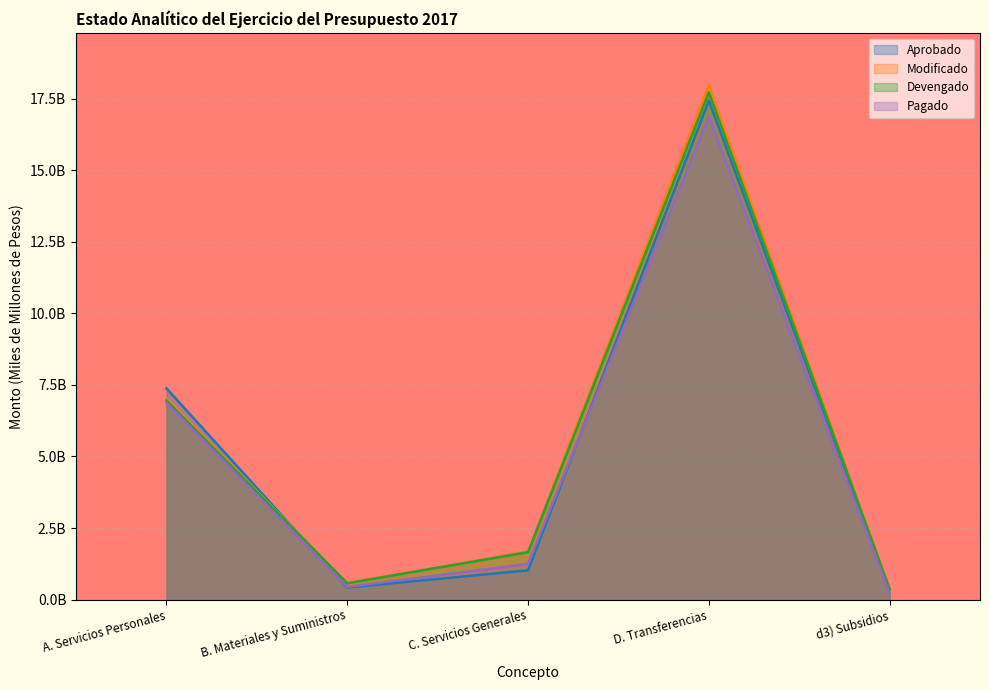

Rank the series by their maximum value, from highest to lowest.

Modificado, Devengado, Aprobado, Pagado